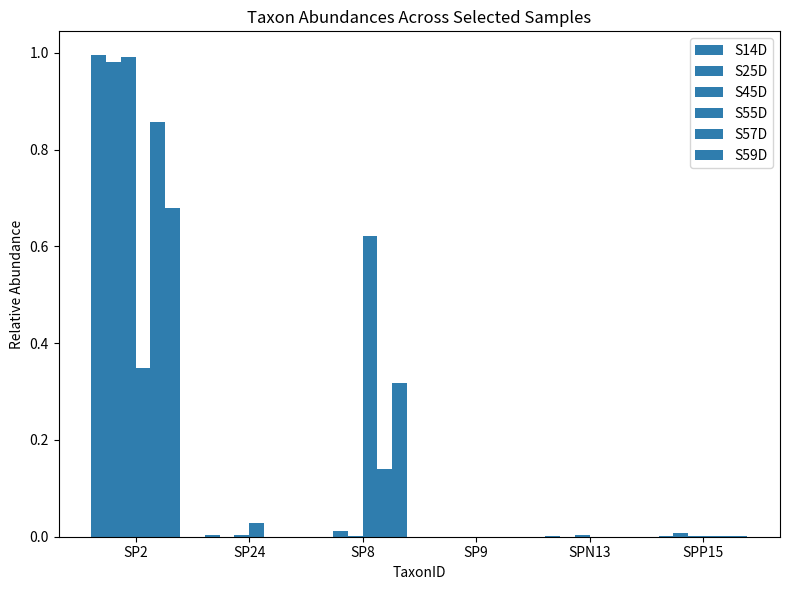

Reading left to right, what are all the values shown in this chart?

S14D: 1.0	0.0	0.0	0.0	0.0	0.0
S25D: 1.0	0.0	0.0	0.0	0.0	0.0
S45D: 1.0	0.0	0.0	0.0	0.0	0.0
S55D: 0.3	0.0	0.6	0.0	0.0	0.0
S57D: 0.9	0.0	0.1	0.0	0.0	0.0
S59D: 0.7	0.0	0.3	0.0	0.0	0.0